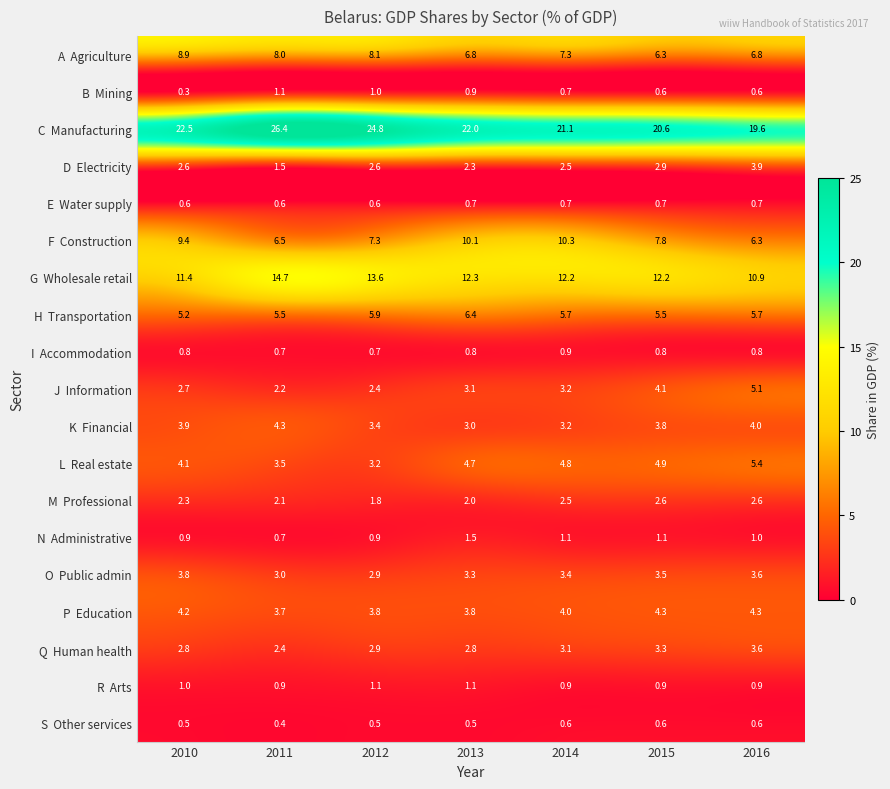

At which category does the chart reach its peak across all series?

2011